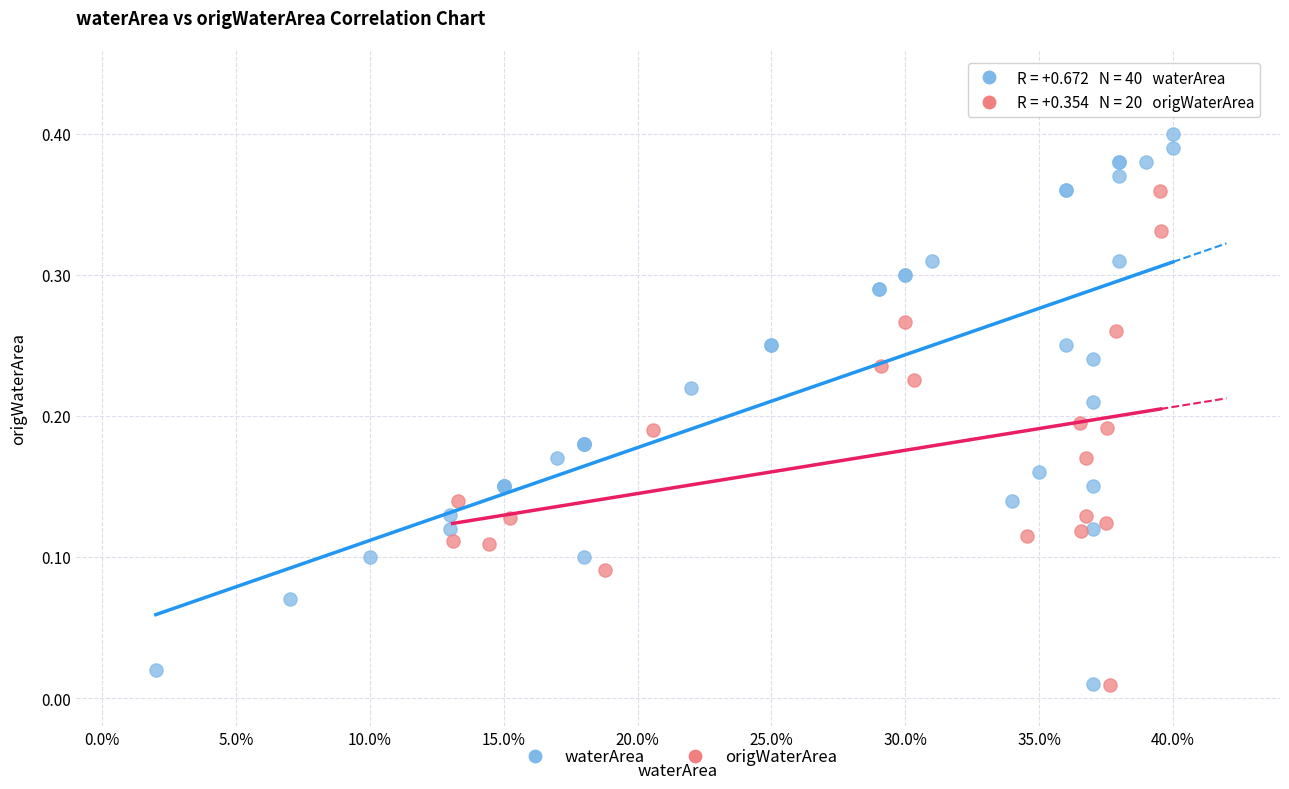

Which series has the widest spread of Y values?

waterArea